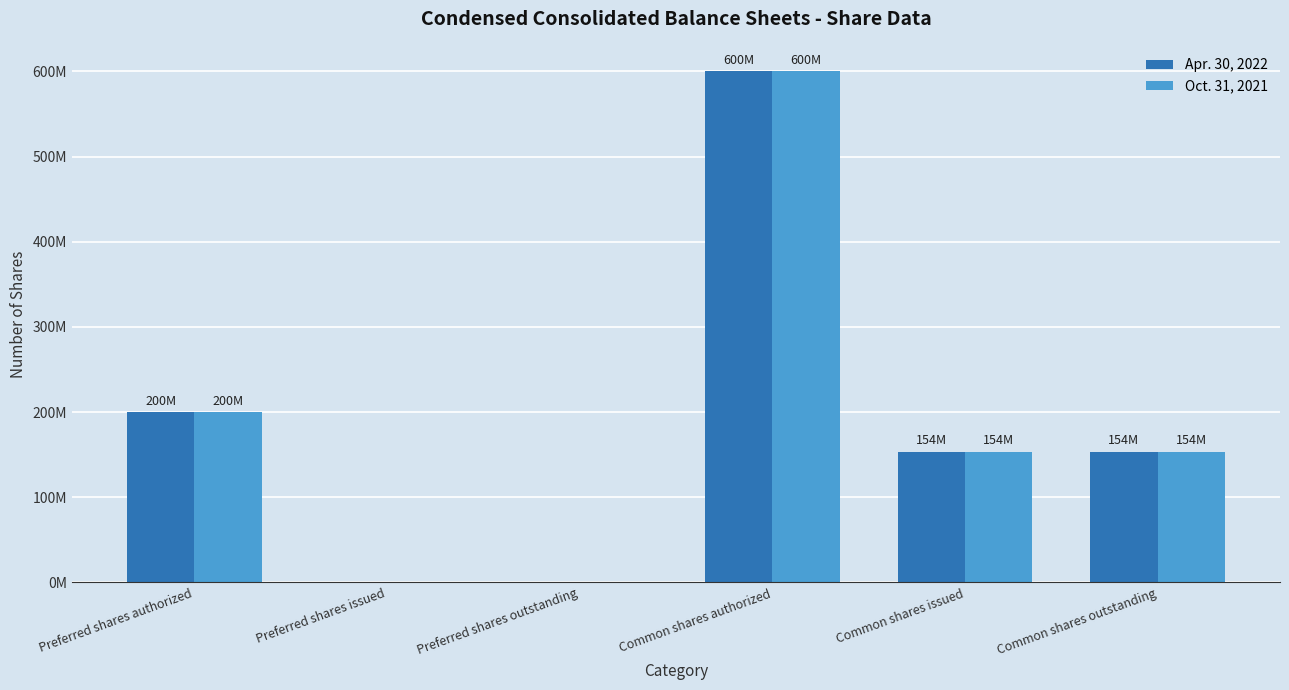

Is the value of Oct. 31, 2021 at Common shares authorized greater than the value of Apr. 30, 2022 at Common shares outstanding?

Yes